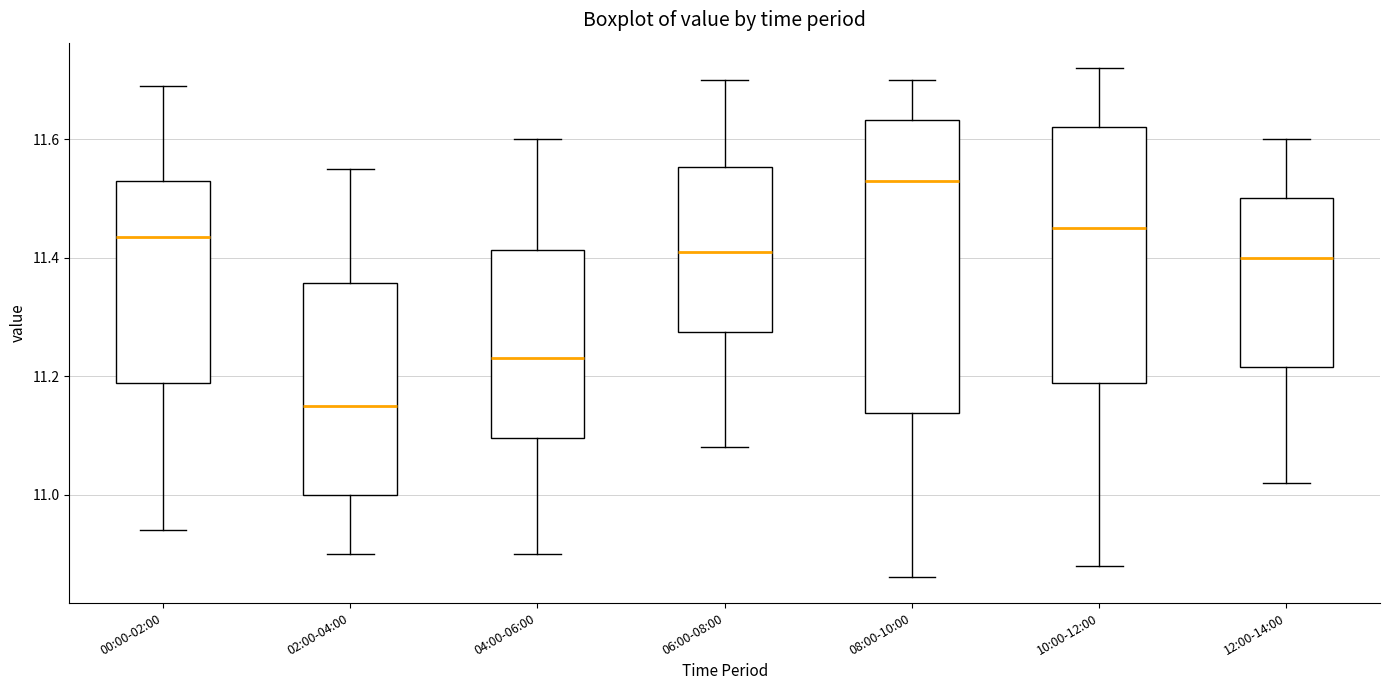

Reading left to right, read every box against the y-axis: the position of its median line, the range the box covers, and the ends of its whiskers. The values are not printed on the chart, so give them approximately, as read against the axis.

00:00-02:00: median 11.44, box 11.18 to 11.54, whiskers 10.94 to 11.70
02:00-04:00: median 11.16, box 11.00 to 11.36, whiskers 10.90 to 11.56
04:00-06:00: median 11.24, box 11.10 to 11.42, whiskers 10.90 to 11.60
06:00-08:00: median 11.42, box 11.28 to 11.56, whiskers 11.08 to 11.70
08:00-10:00: median 11.54, box 11.14 to 11.64, whiskers 10.86 to 11.70
10:00-12:00: median 11.46, box 11.18 to 11.62, whiskers 10.88 to 11.72
12:00-14:00: median 11.40, box 11.22 to 11.50, whiskers 11.02 to 11.60